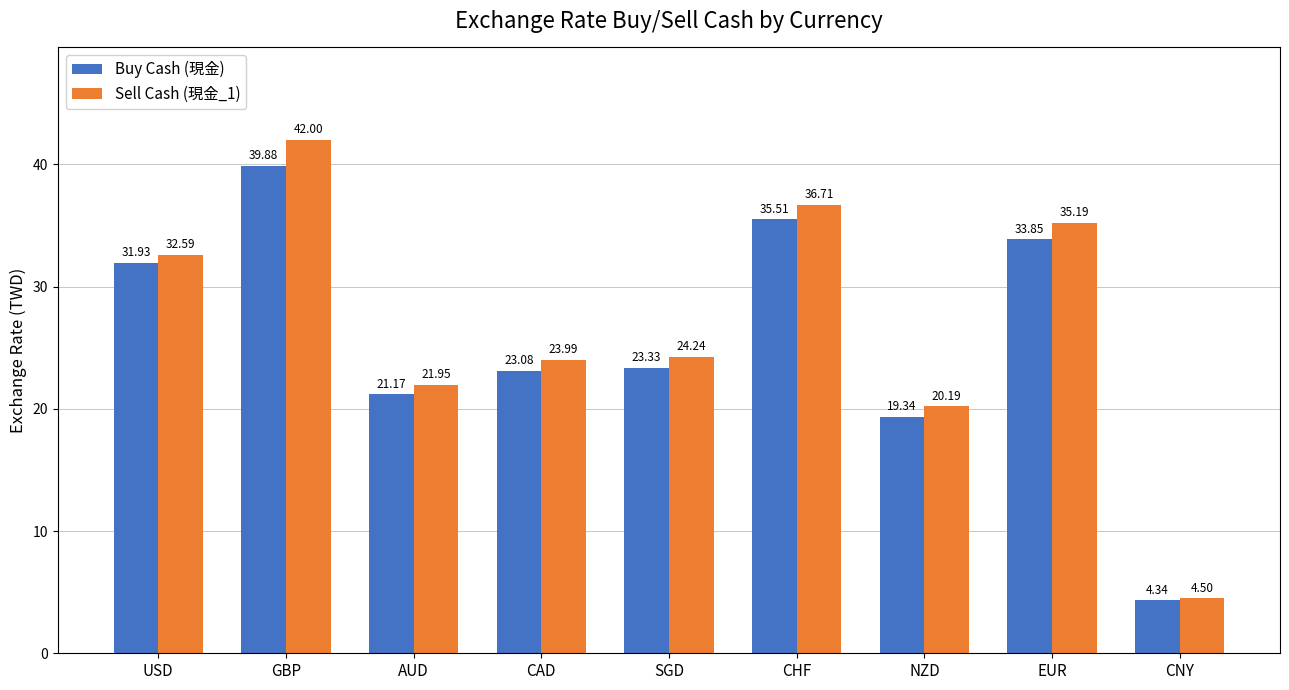

What is the average value of the Sell Cash (現金_1) series?

26.8